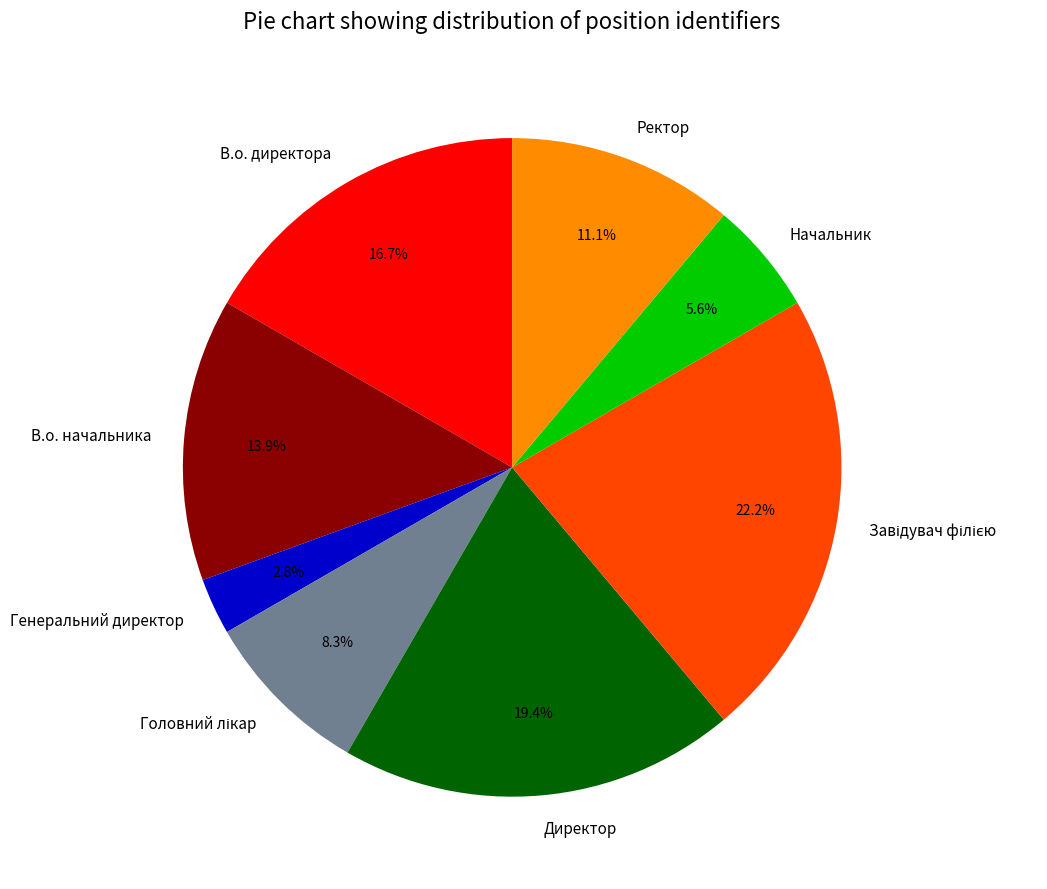

To the nearest percent, what is the difference between the largest and smallest slice percentages?

19%